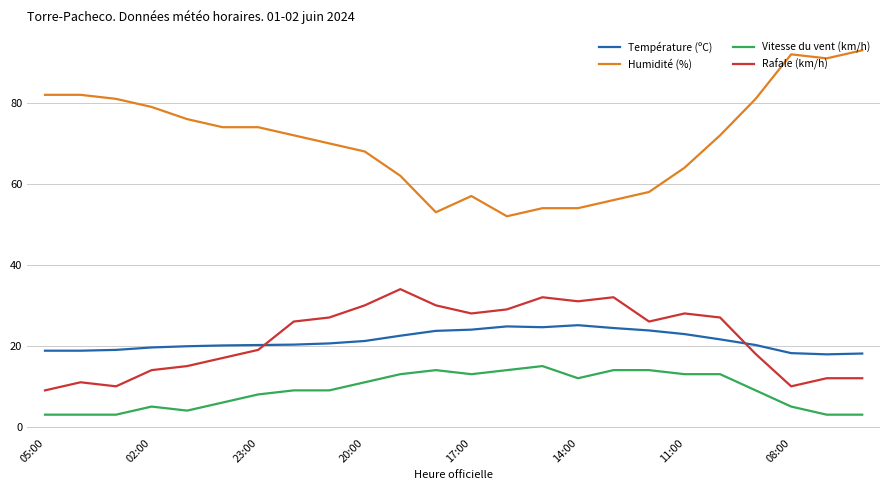

After their last crossing, which series has the higher values: Température (ºC) or Rafale (km/h)?

Température (ºC)